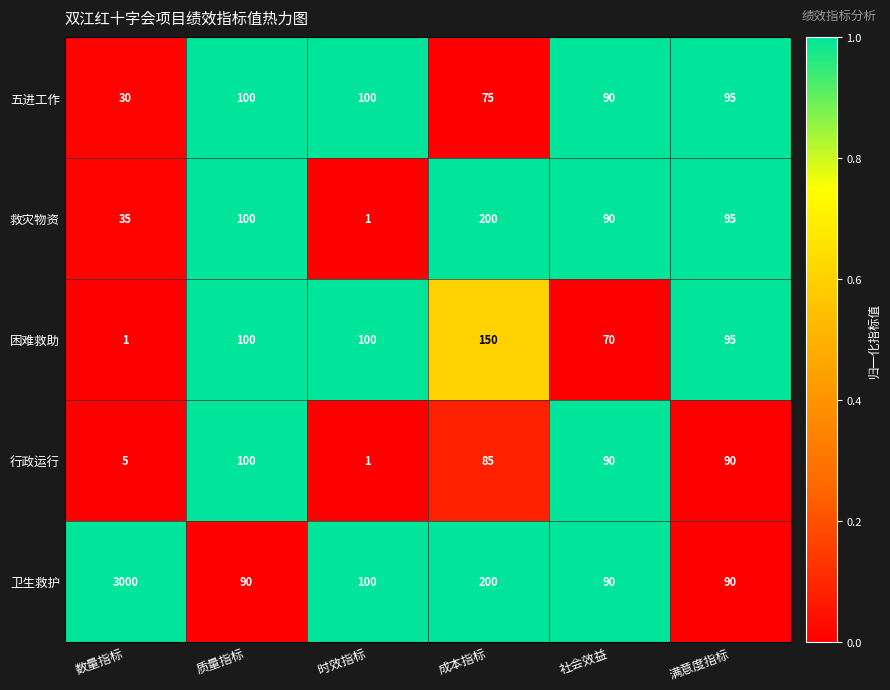

The 行政运行 series shows 61 at 社会效益. True or false?

False